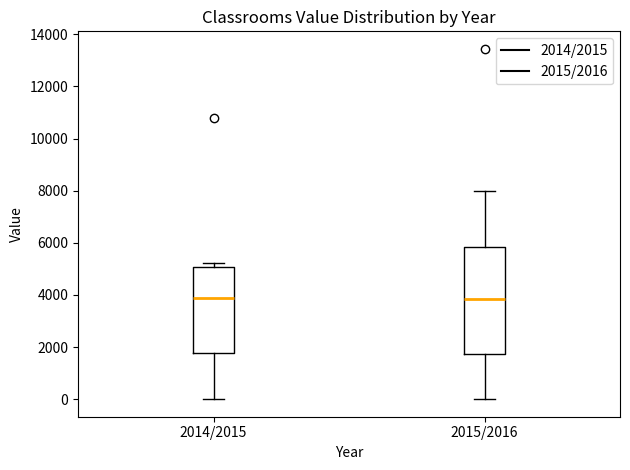

Where does the lower whisker of the box for 2015/2016 end on the y-axis? The values are not printed on the chart, so give them approximately, as read against the axis.

0